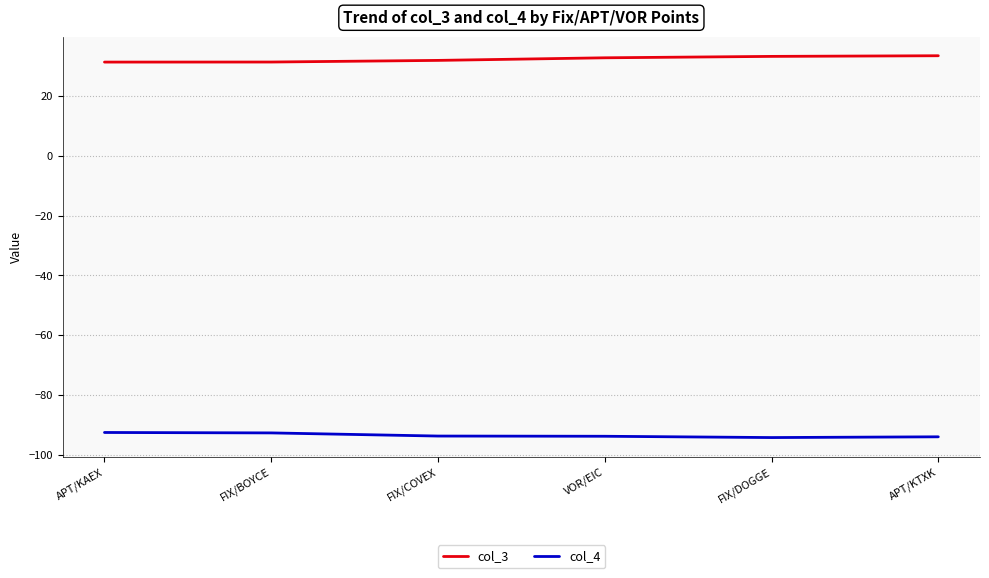

What position from the left is APT/KTXK?

6